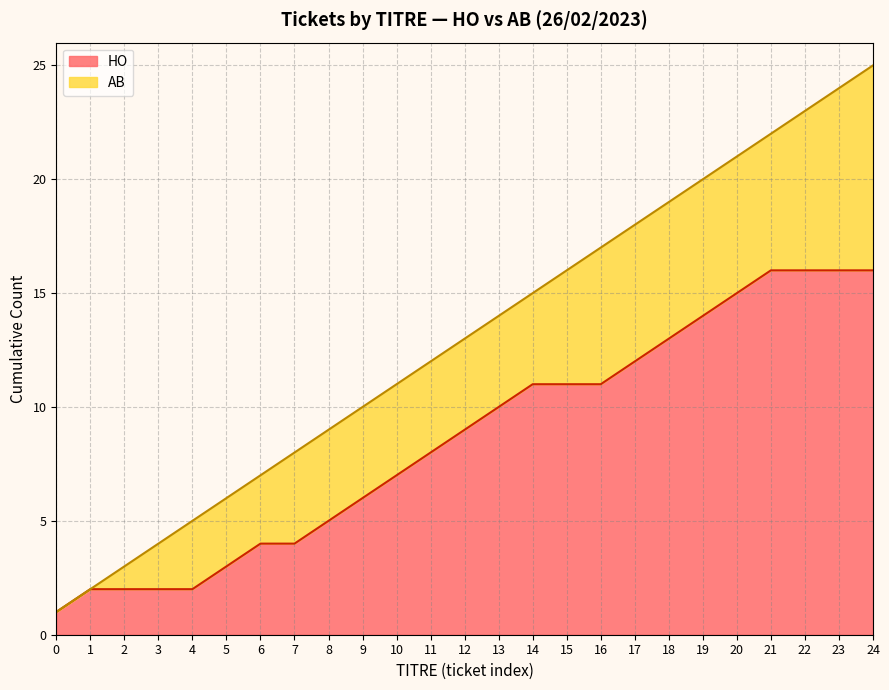

True or false: AB has more than 2 points higher than both neighbors.

False